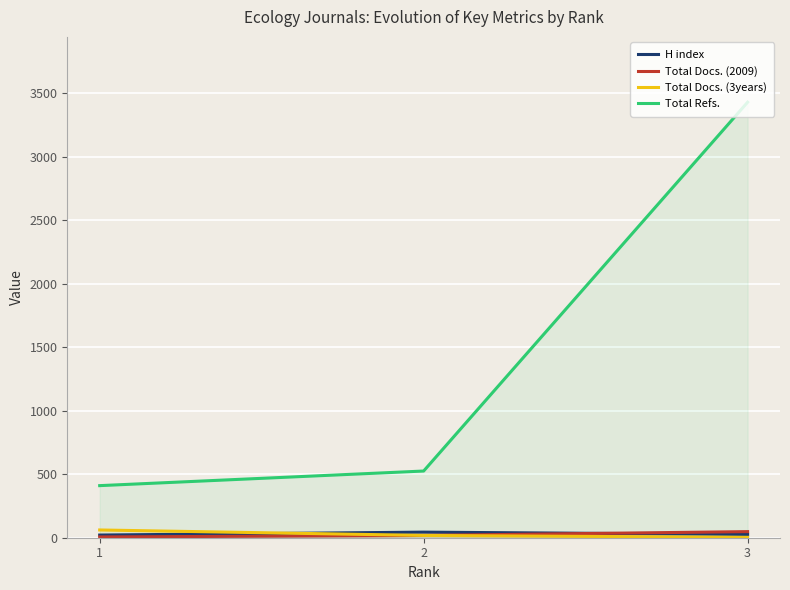

What is the total value across all series at 1?

498